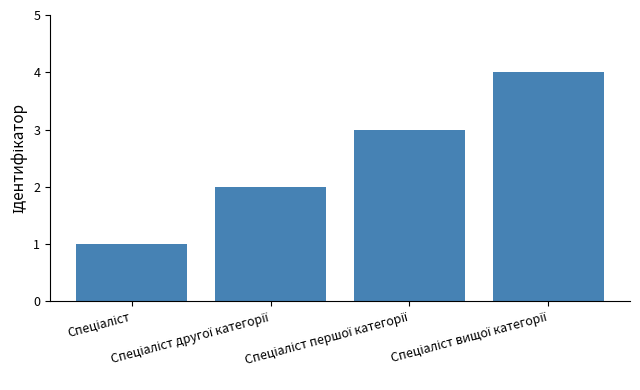

What is the sum of all values?

10